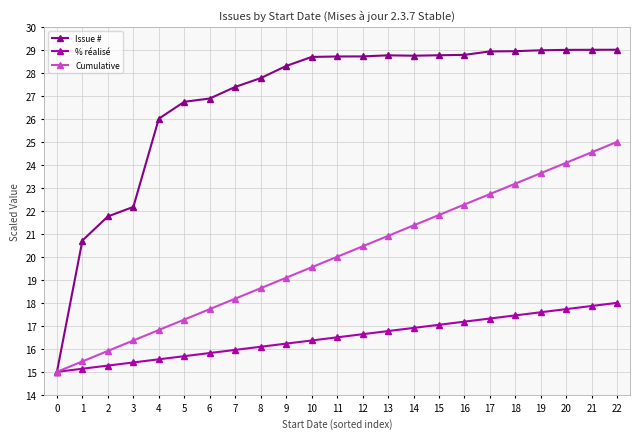

Rank the series by their maximum value, from lowest to highest.

% réalisé, Cumulative, Issue #